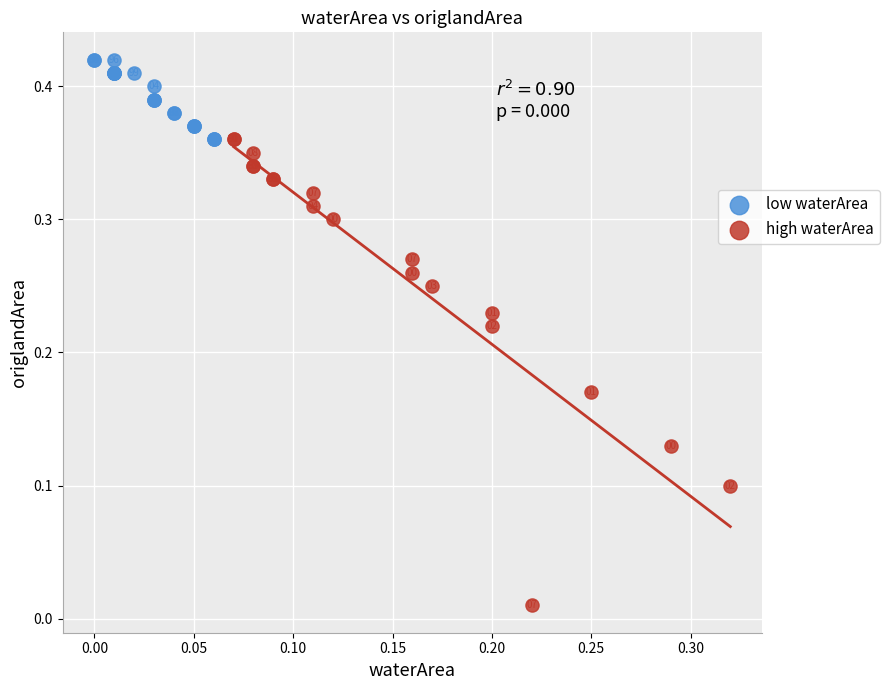

Which series has the widest spread of Y values?

high waterArea